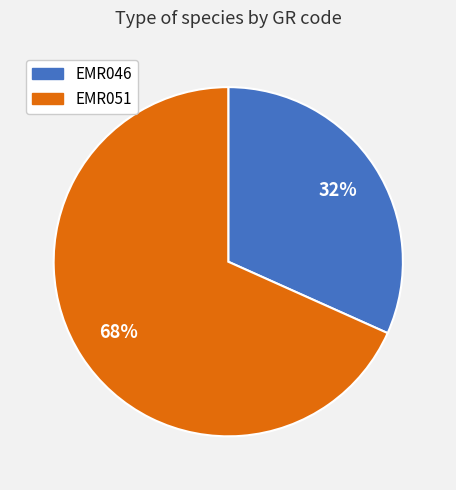

To the nearest percent, what is the combined percentage of EMR046 and EMR051?

100%